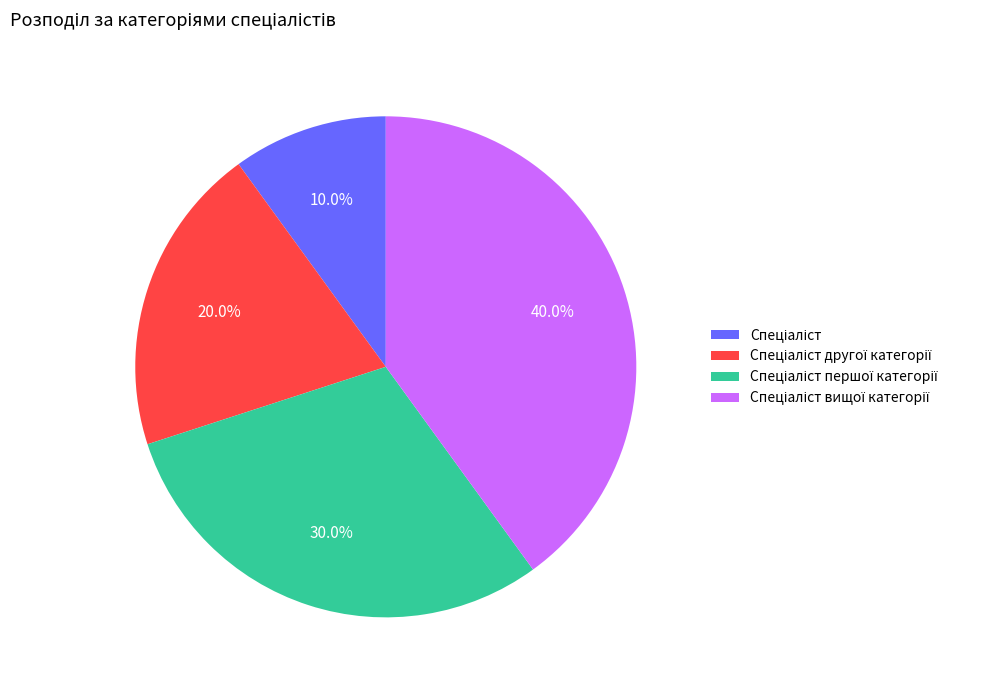

Is there any slice that represents more than half of the pie?

No